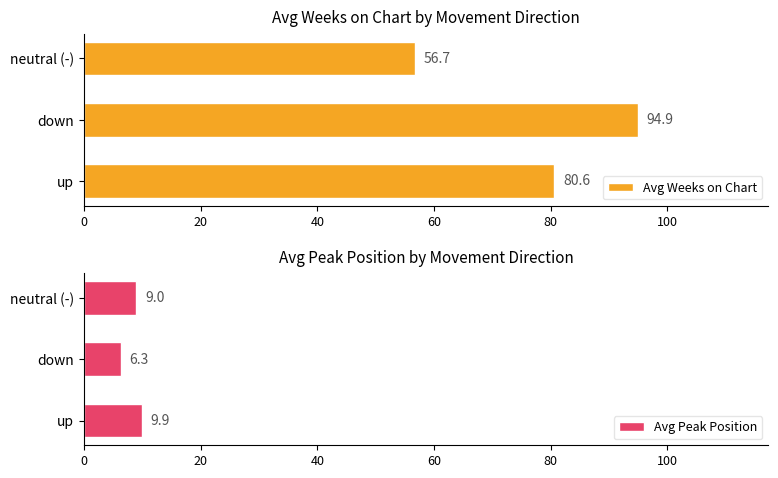

Which series has the largest total across all categories?

Avg Weeks on Chart